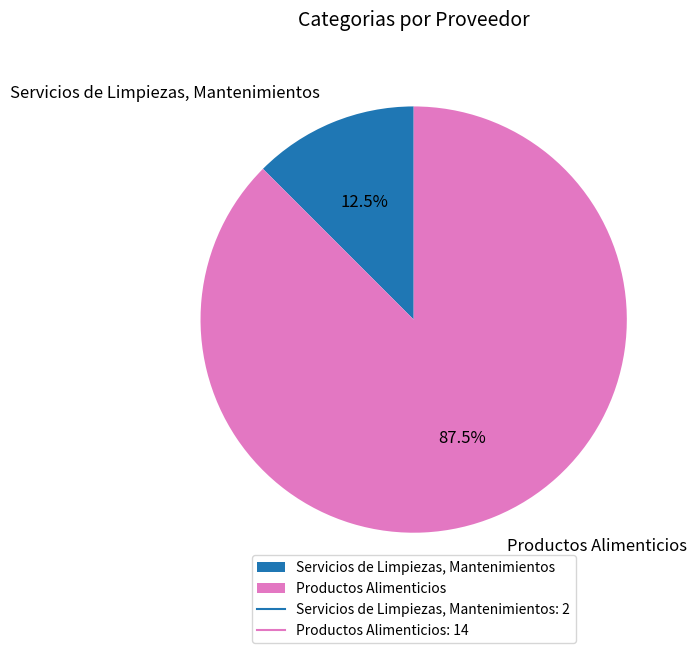

Rank the categories by value from highest to lowest.

Productos Alimenticios, Servicios de Limpiezas, Mantenimientos